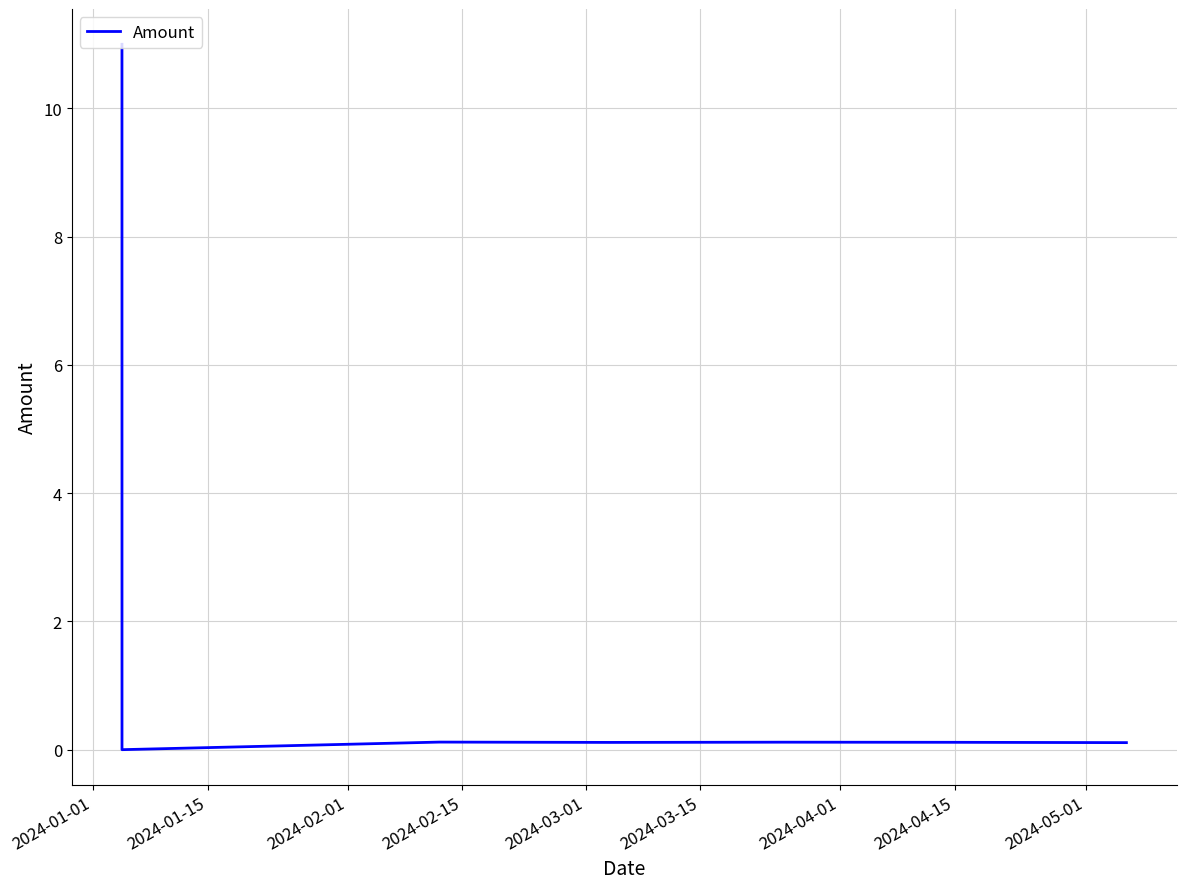

What is the difference between the maximum and second lowest values?

10.9